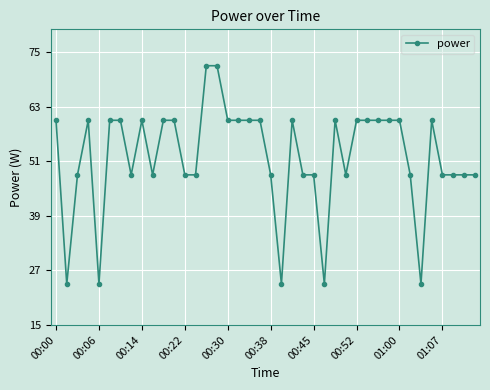

True or false: there are more than 0 points higher than both neighbors.

True